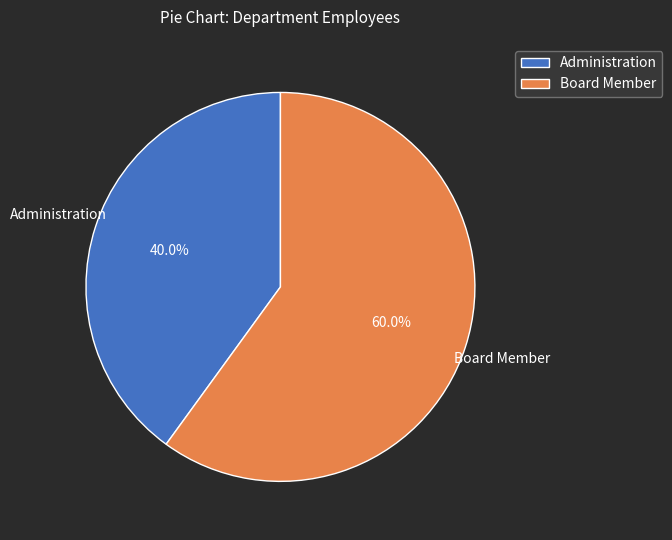

Approximately how many times larger is the value at Administration compared to Board Member?

0.7